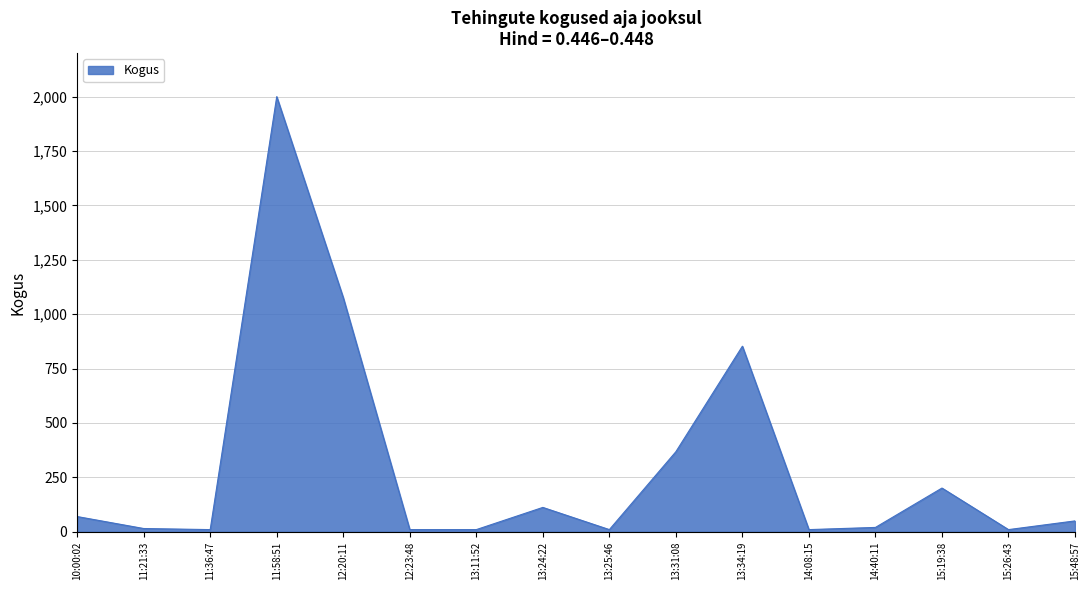

What is the change in value from 10:00:02 to 12:20:11?

+1006